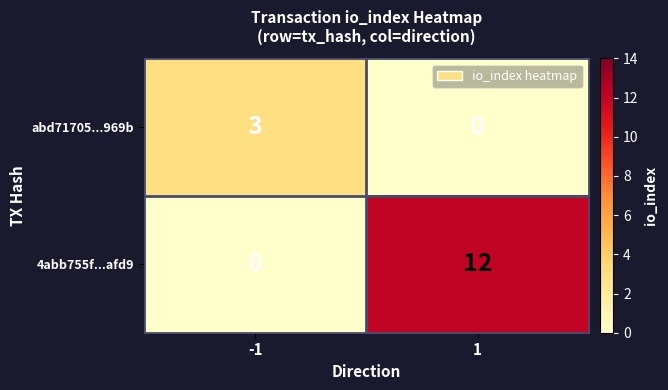

At how many categories does at least one series exceed 10?

1